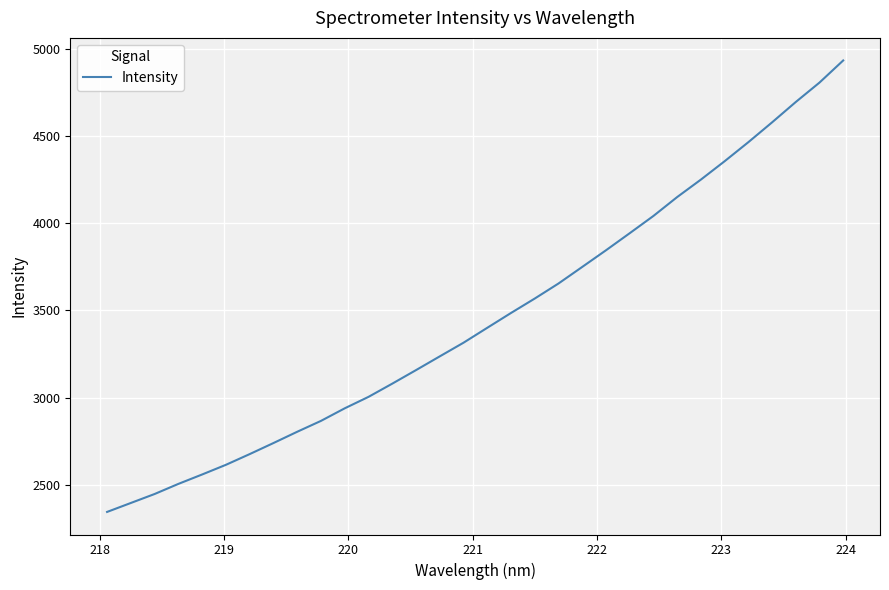

What is the maximum value shown in the chart?

4932.5